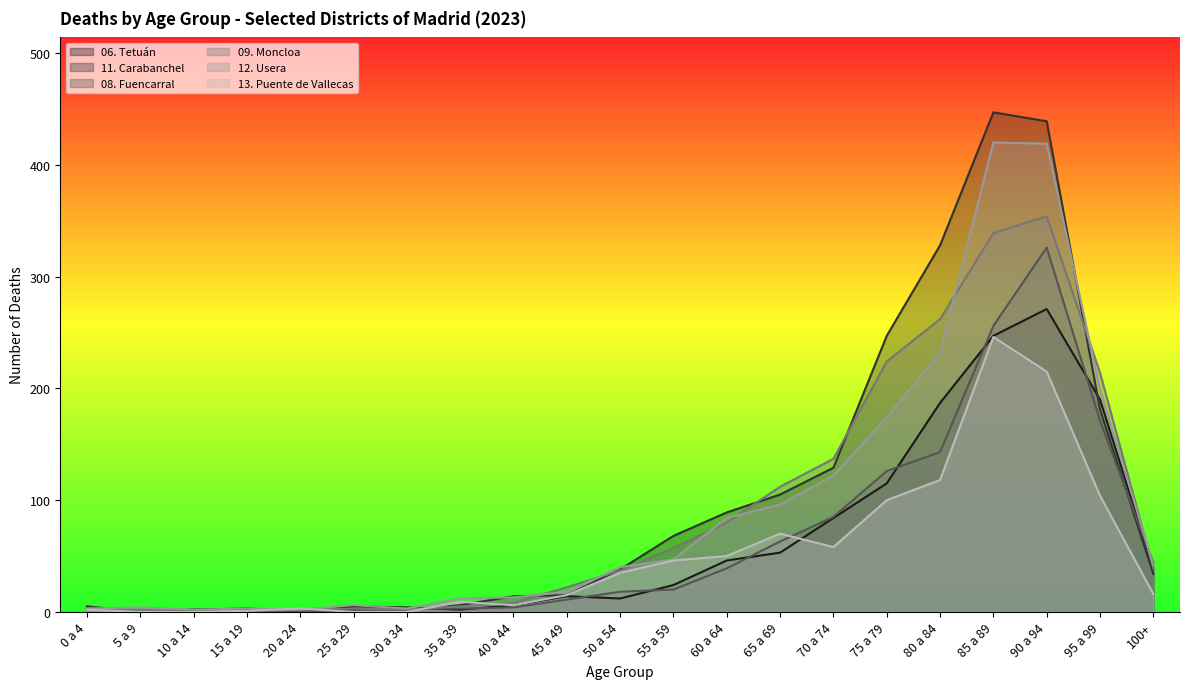

List the labels in order of 12. Usera value, largest first.

85 a 89, 90 a 94, 80 a 84, 95 a 99, 75 a 79, 70 a 74, 65 a 69, 60 a 64, 55 a 59, 100+, 50 a 54, 45 a 49, 40 a 44, 35 a 39, 25 a 29, 5 a 9, 0 a 4, 15 a 19, 30 a 34, 10 a 14, 20 a 24